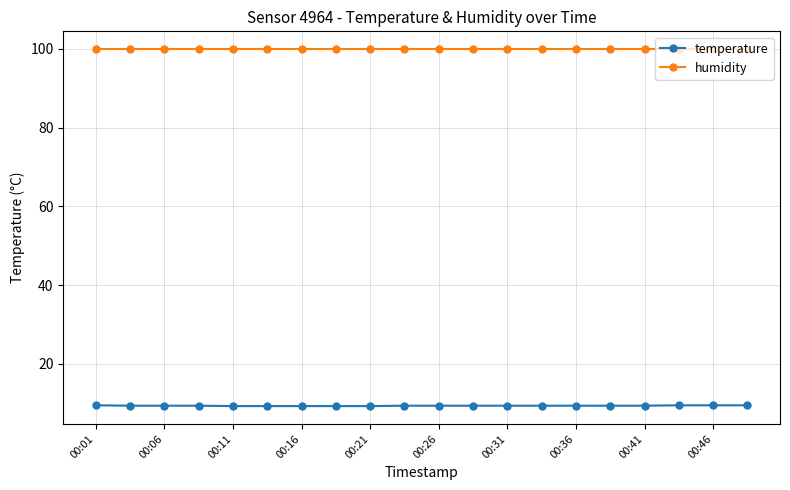

Does the chart have visible grid lines?

Yes